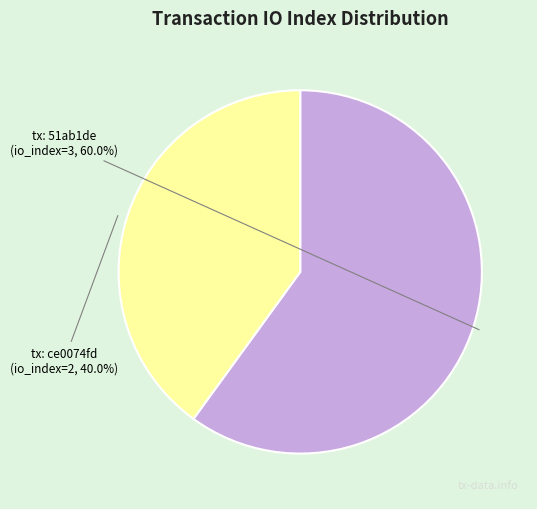

Is there any slice that represents more than half of the pie?

Yes